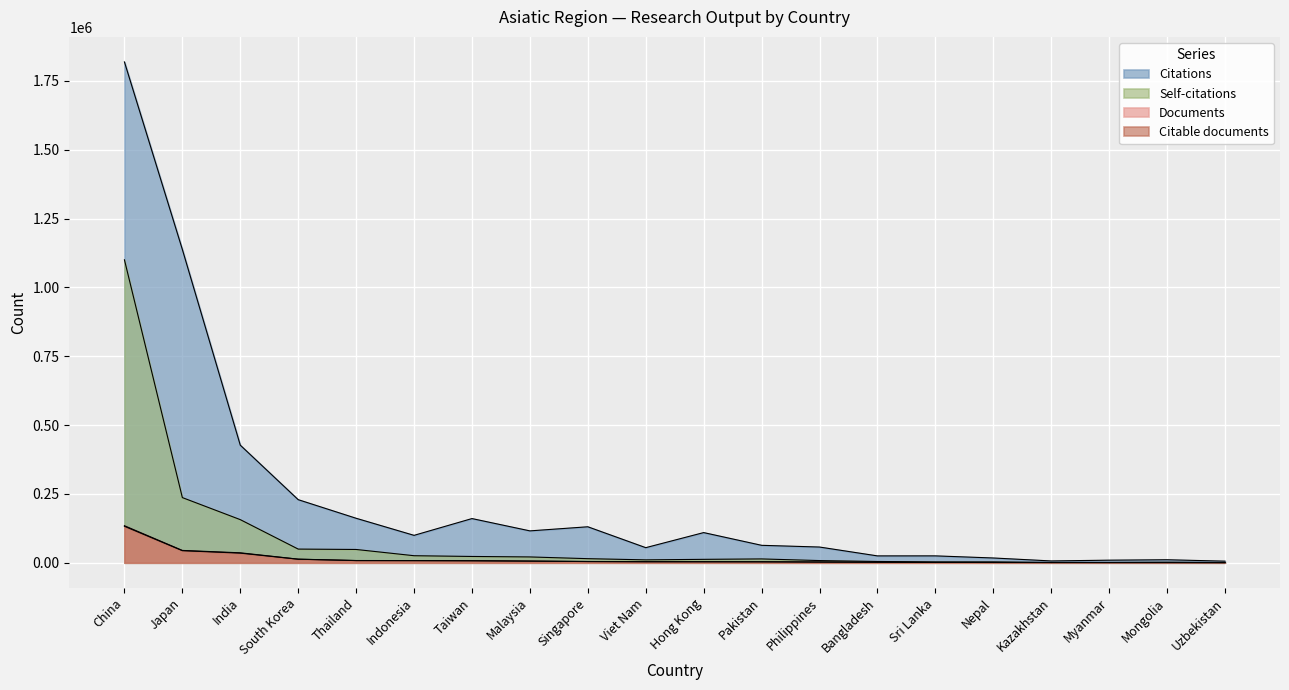

Which category has the highest value in the Self-citations series?

China